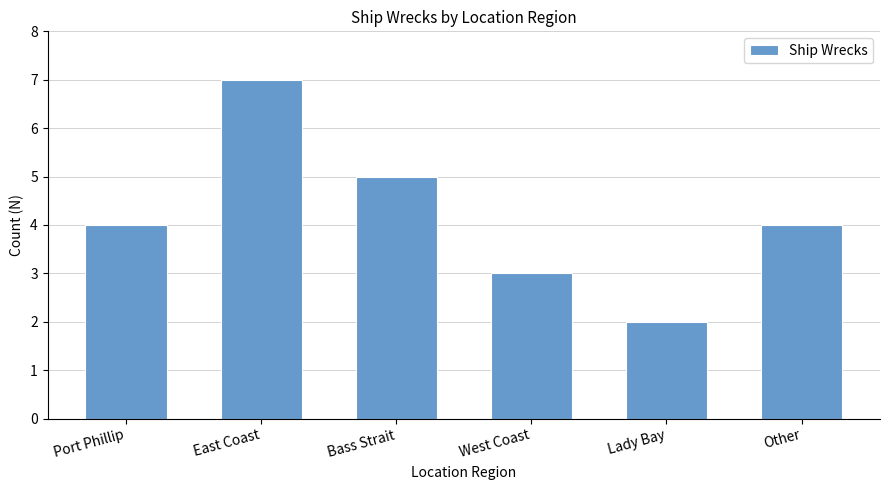

Reading left to right, list all the values displayed in this chart.

Port Phillip=4	East Coast=7	Bass Strait=5	West Coast=3	Lady Bay=2	Other=4